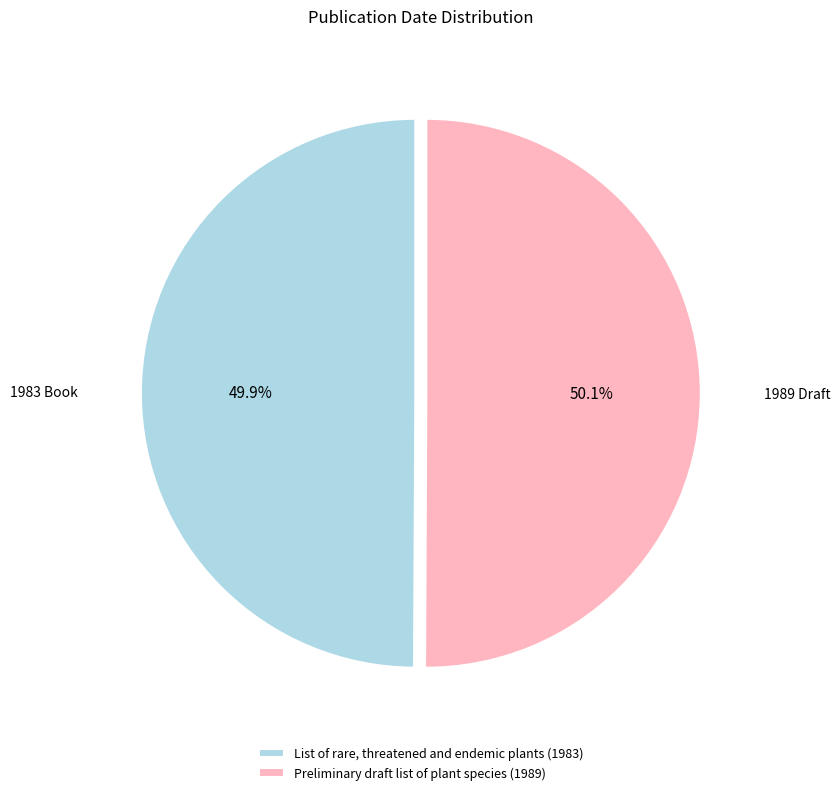

Combined, what portion of the pie is Preliminary draft list of plant species (1989) and List of rare, threatened and endemic plants (1983)?

100.0%